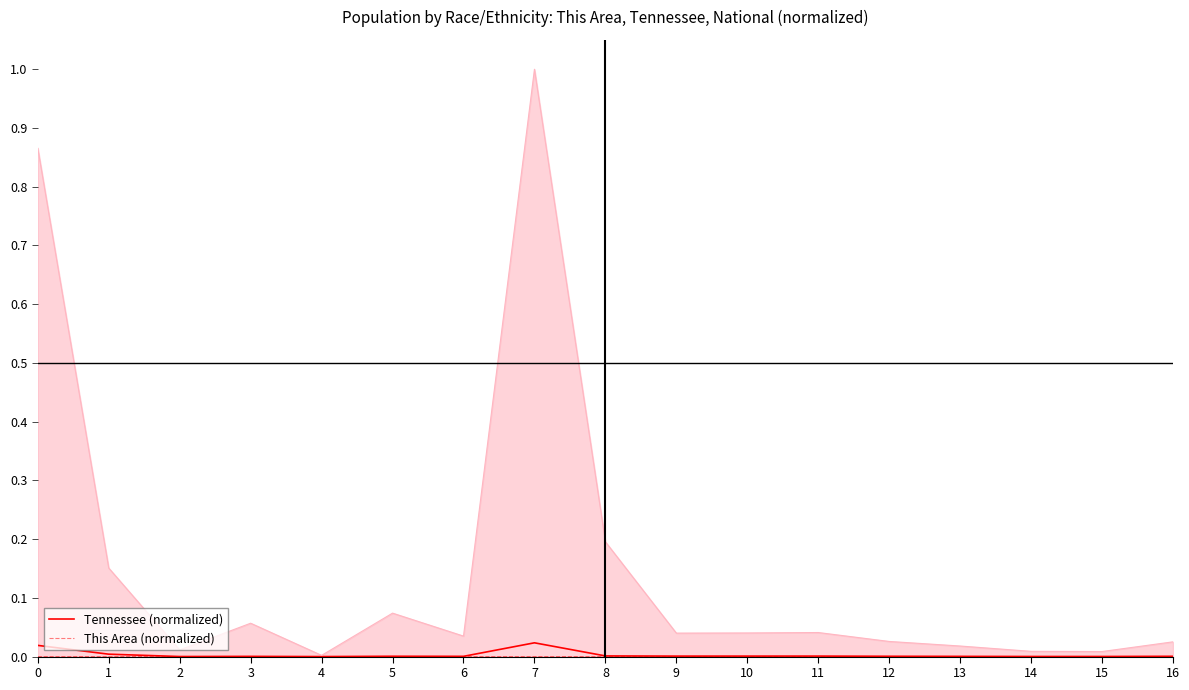

Reading left to right, transcribe all the data shown in this chart.

Tennessee (normalized): 0=0.0	1=0.0	2=0.0	3=0.0	4=0.0	5=0.0	6=0.0	7=0.0	8=0.0	9=0.0	10=0.0	11=0.0	12=0.0	13=0.0	14=0.0	15=0.0	16=0.0
This Area (normalized): 0=0.0	1=0.0	2=0.0	3=0.0	4=0.0	5=0.0	6=0.0	7=0.0	8=0.0	9=0.0	10=0.0	11=0.0	12=0.0	13=0.0	14=0.0	15=0.0	16=0.0